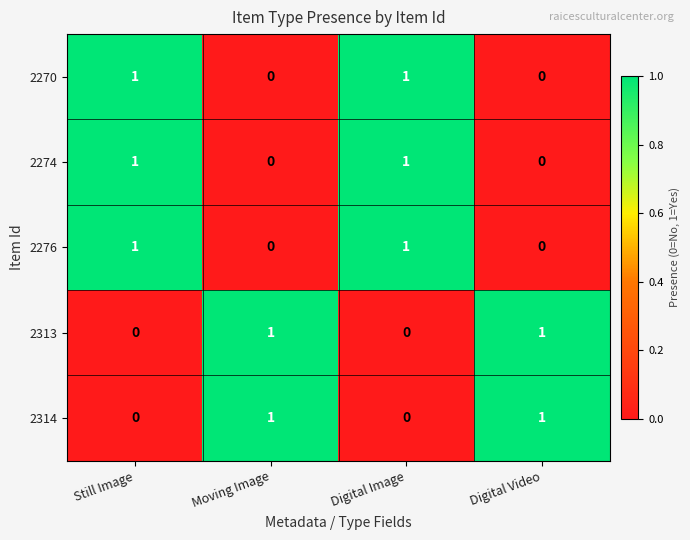

The 2274 series shows 2 at Digital Image. True or false?

False